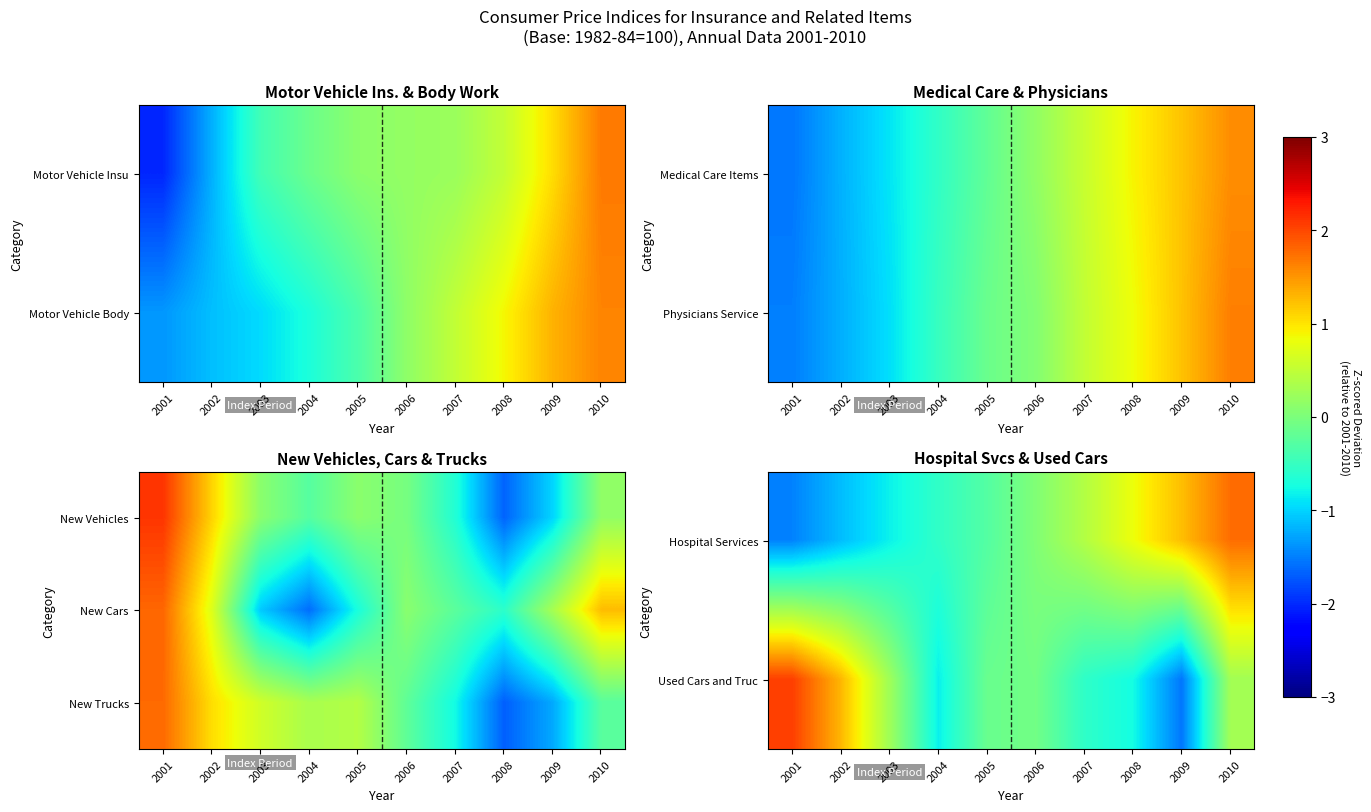

Rank the categories by Used Cars and Truc value from highest to lowest.

2001, 2002, 2010, 2003, 2006, 2005, 2007, 2008, 2004, 2009